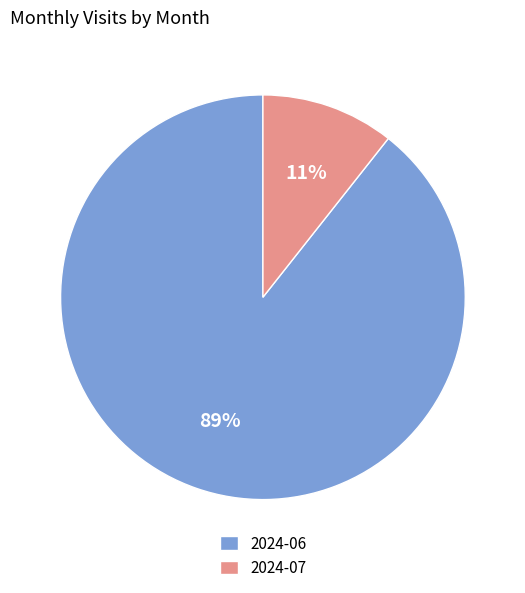

Which slice is the largest?

2024-06